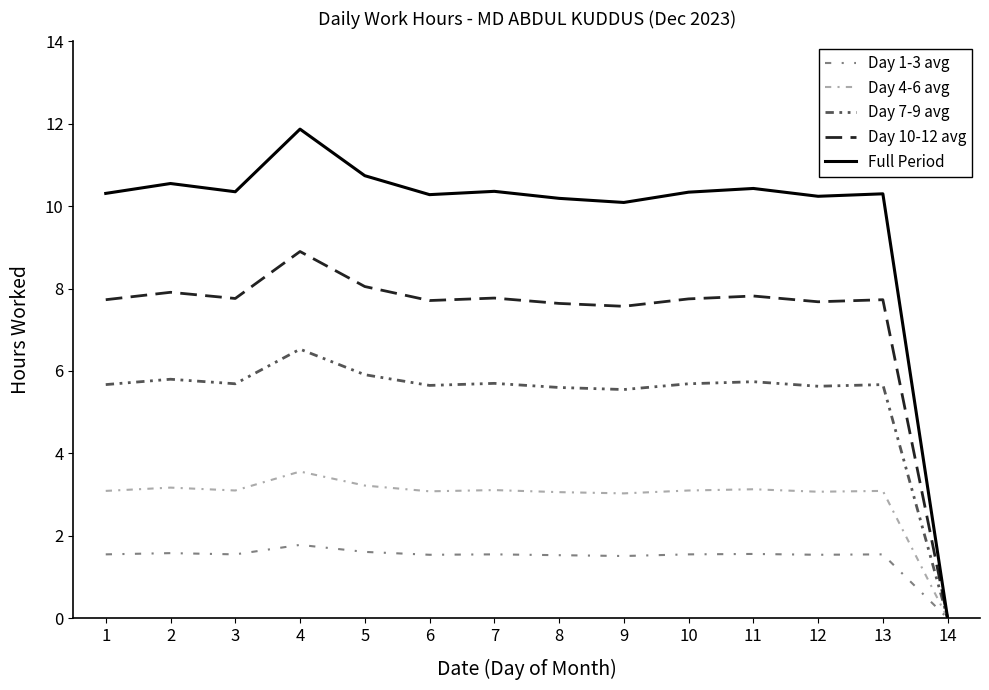

Rank the series by their average value, from lowest to highest.

Day 1-3 avg, Day 4-6 avg, Day 7-9 avg, Day 10-12 avg, Full Period